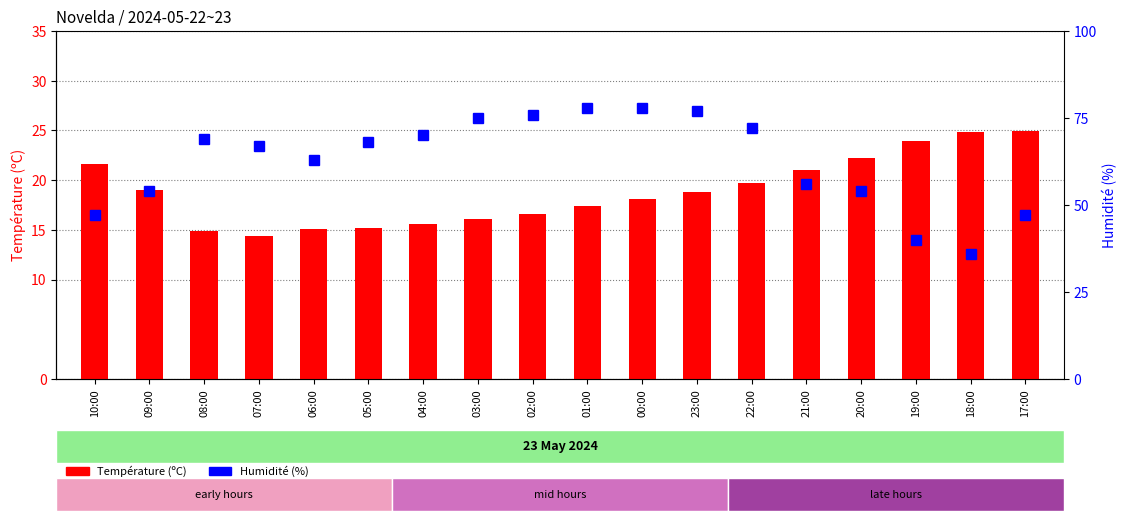

What is the total value across all series at 18:00?

60.8